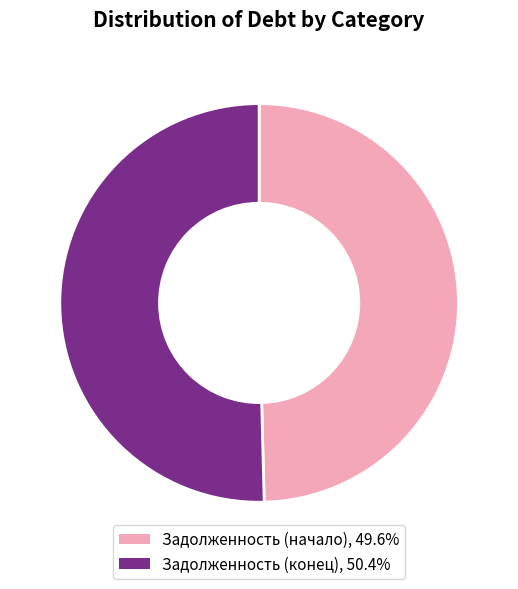

Does any single category account for the majority?

Yes